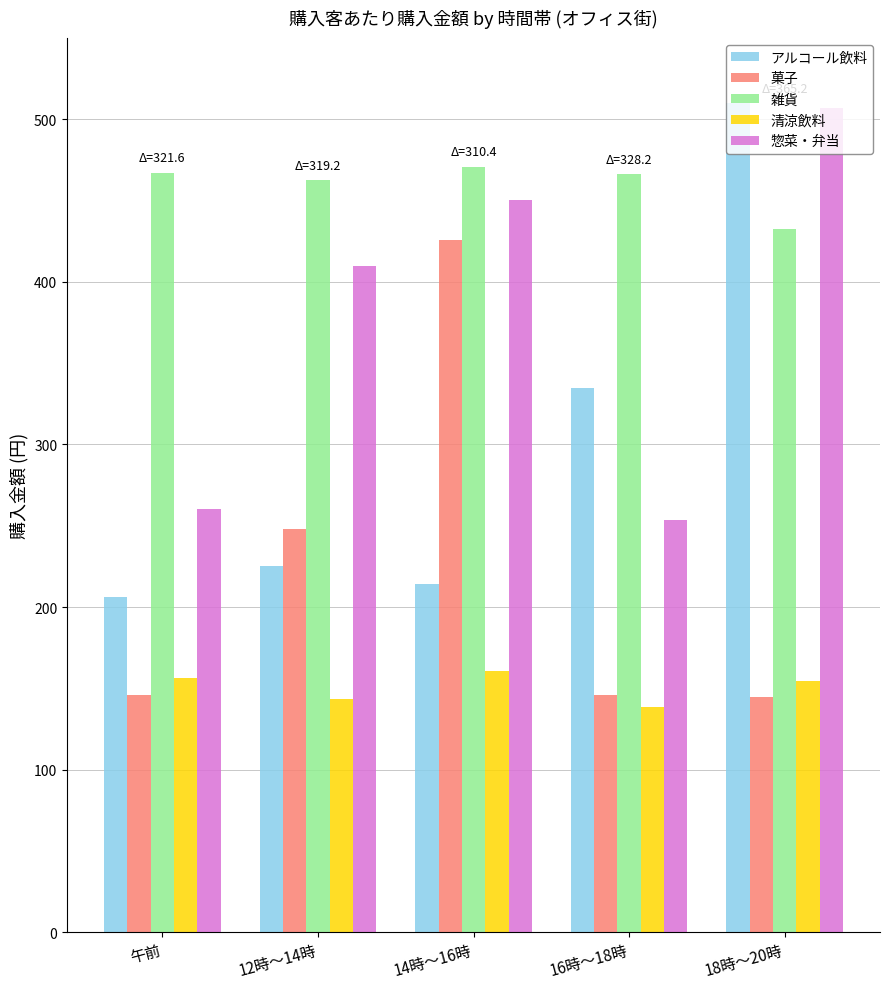

Which series has the largest range (max minus min)?

アルコール飲料